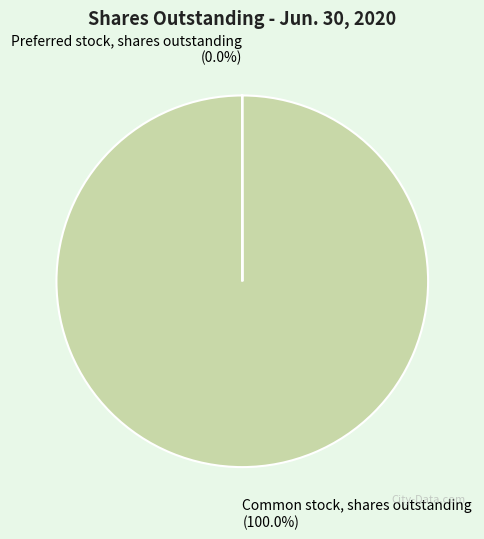

What is the majority slice?

Common stock, shares outstanding